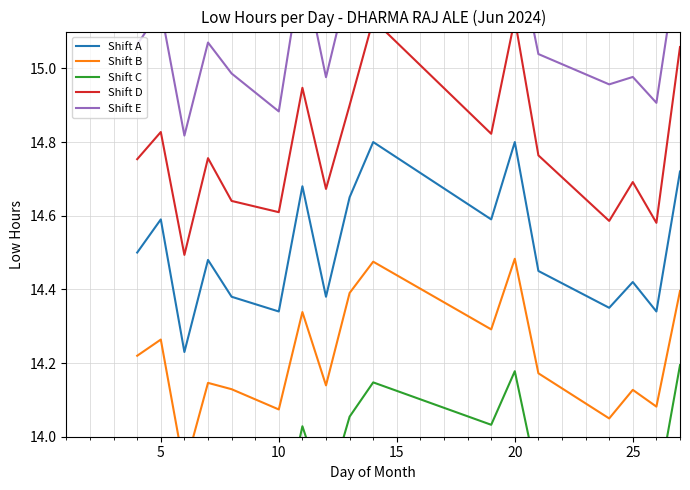

At which category does Shift D reach its first local peak?

5